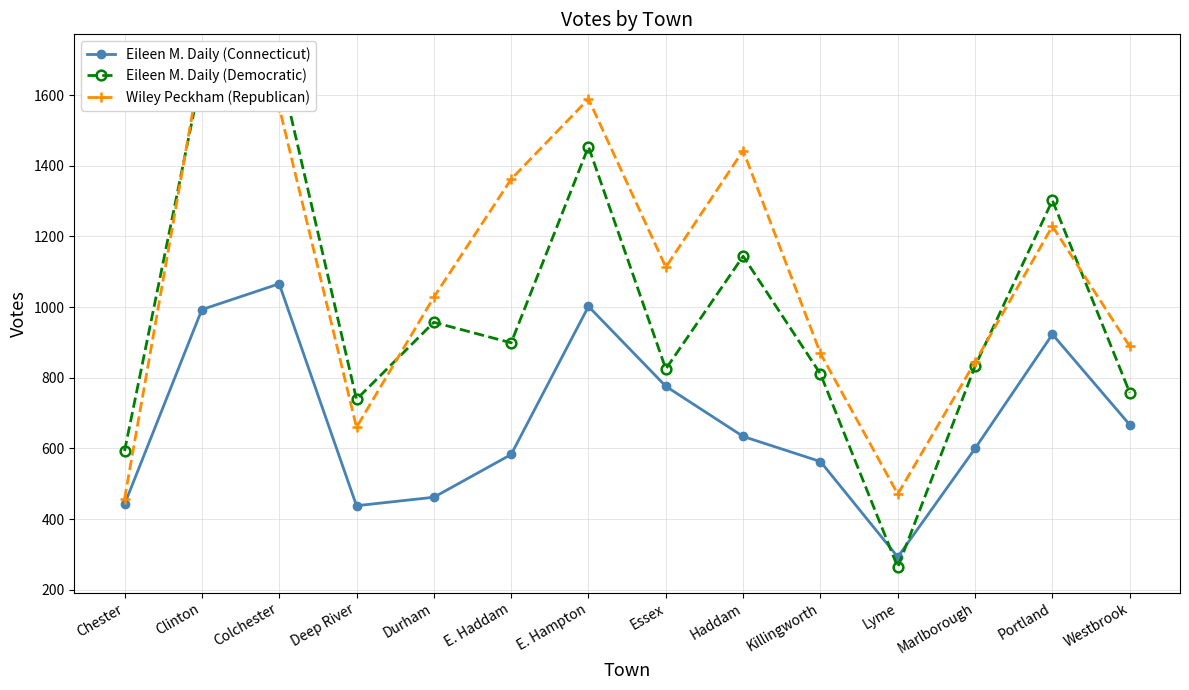

List the series in order of their overall mean, lowest first.

Eileen M. Daily (Connecticut), Eileen M. Daily (Democratic), Wiley Peckham (Republican)